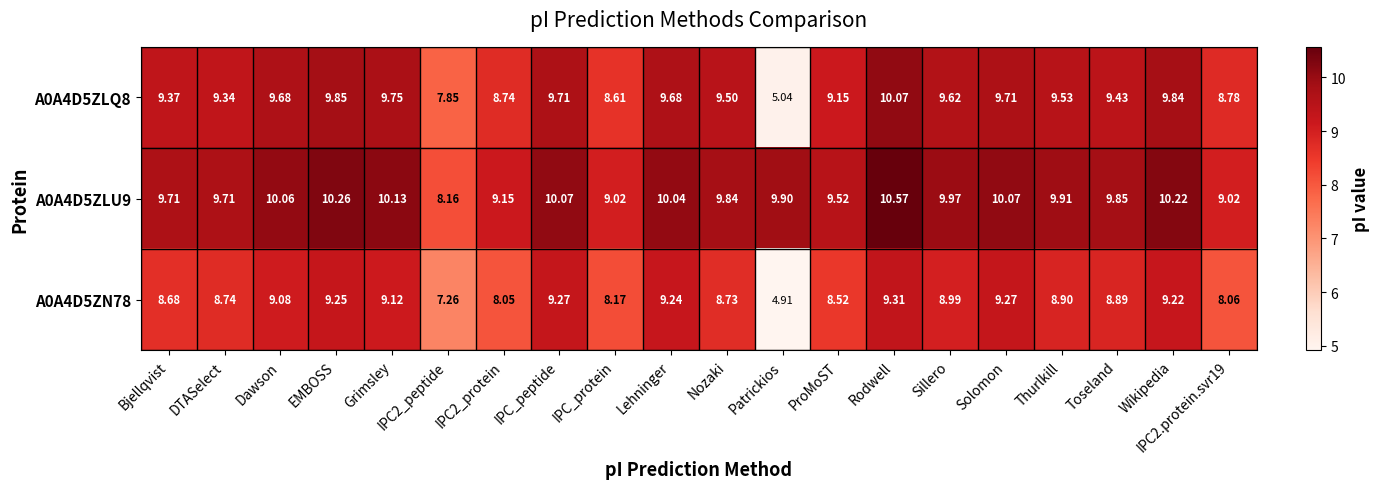

Which category has the highest value across all series?

Rodwell